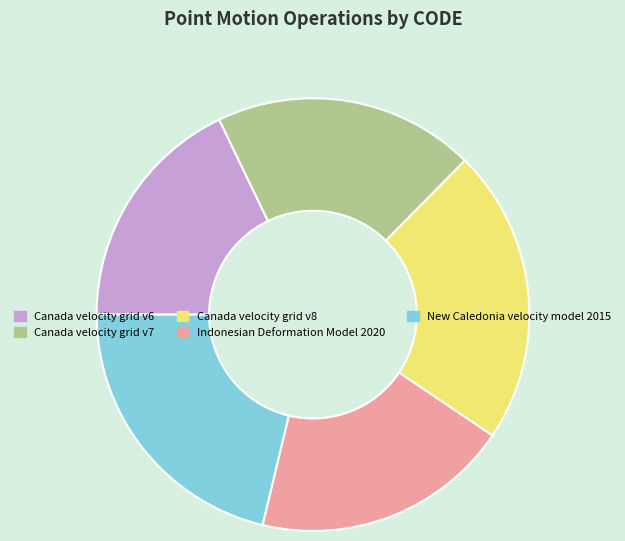

The Canada velocity grid v8 slice represents 32% of the pie. True or false?

False